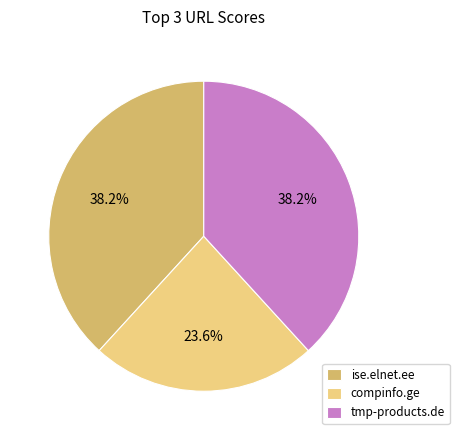

How many slices are in this pie chart?

3